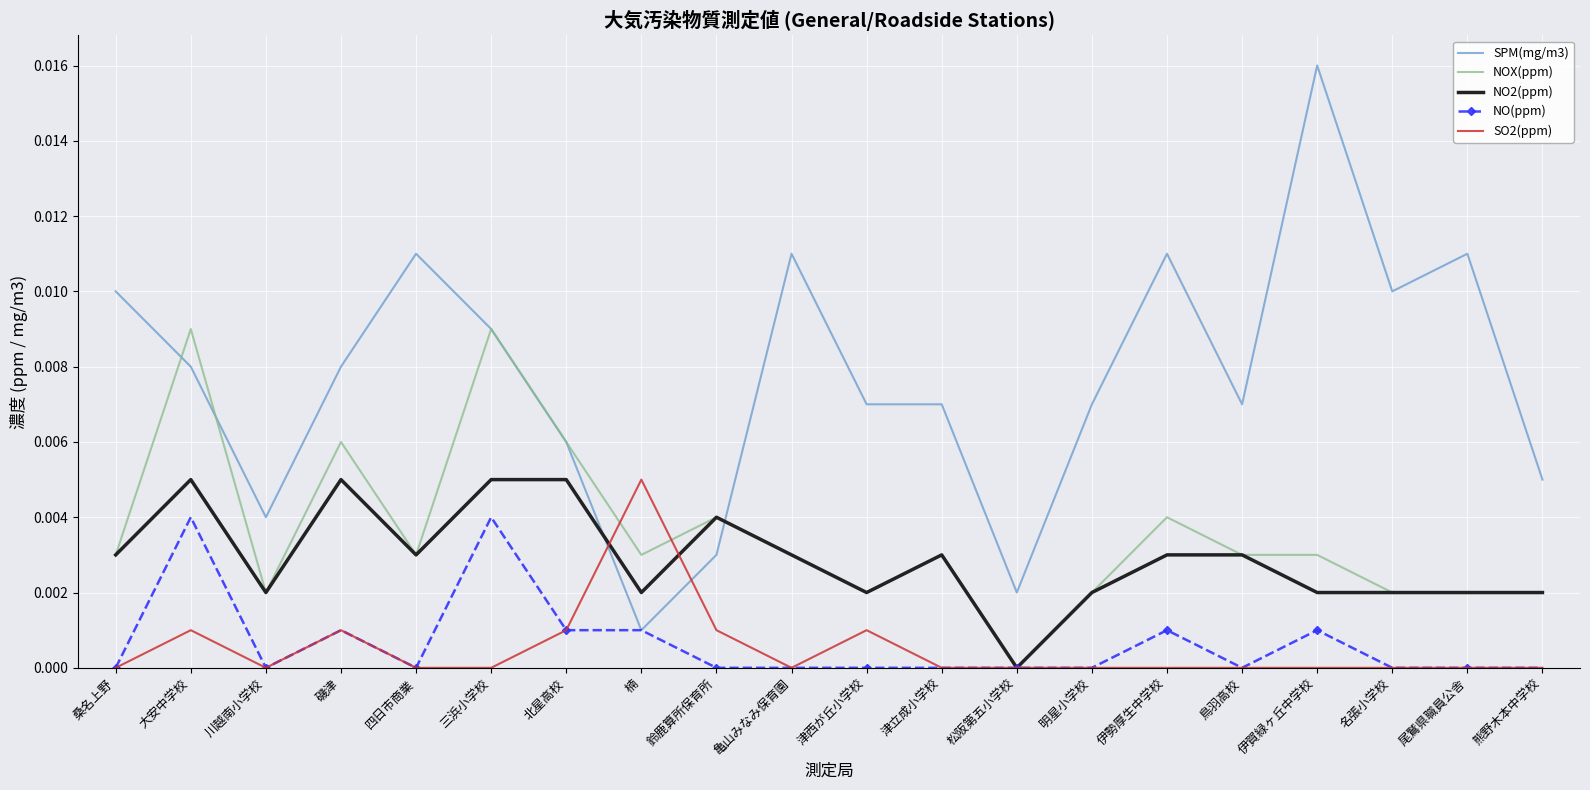

Which series ends up on top after the final intersection of NO2(ppm) and SPM(mg/m3)?

SPM(mg/m3)